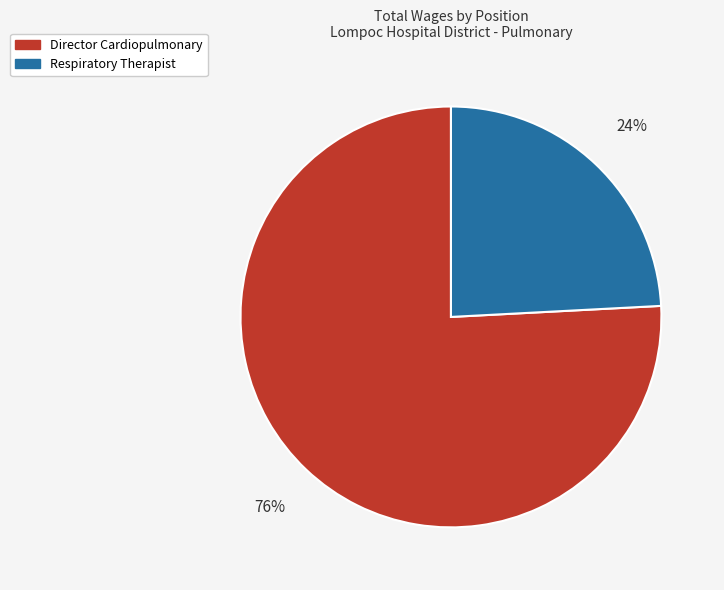

How many slices are in this pie chart?

2